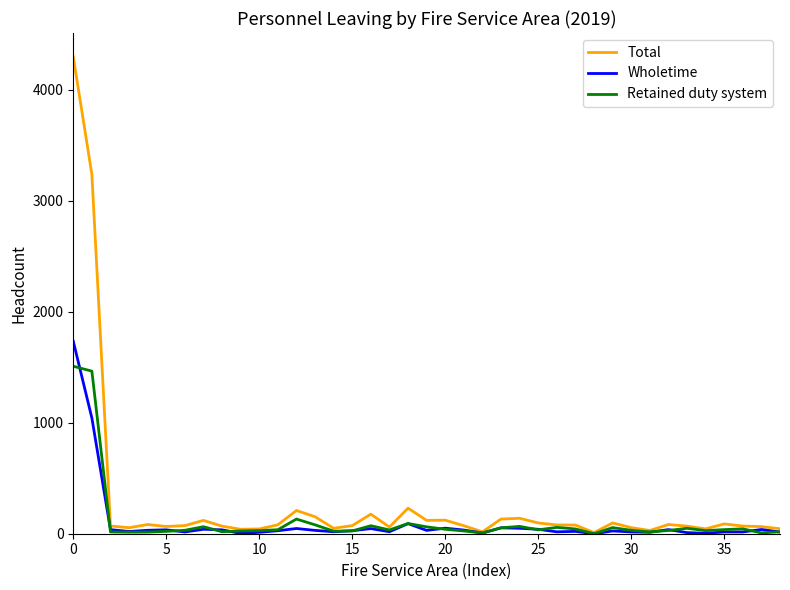

Rank the series by their maximum value, from highest to lowest.

Total, Wholetime, Retained duty system